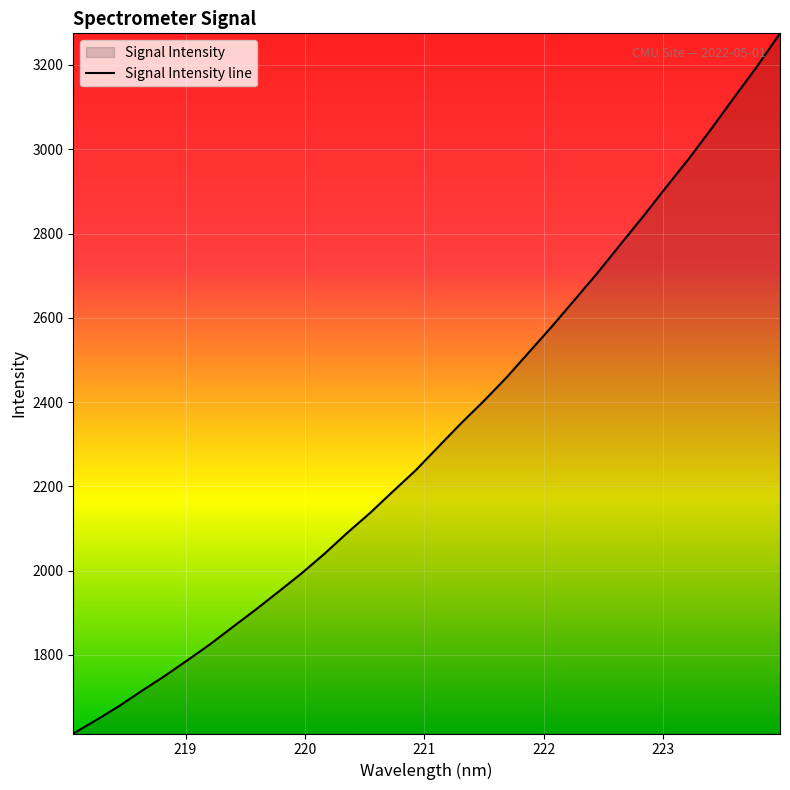

What is the greatest value displayed?

3275.1